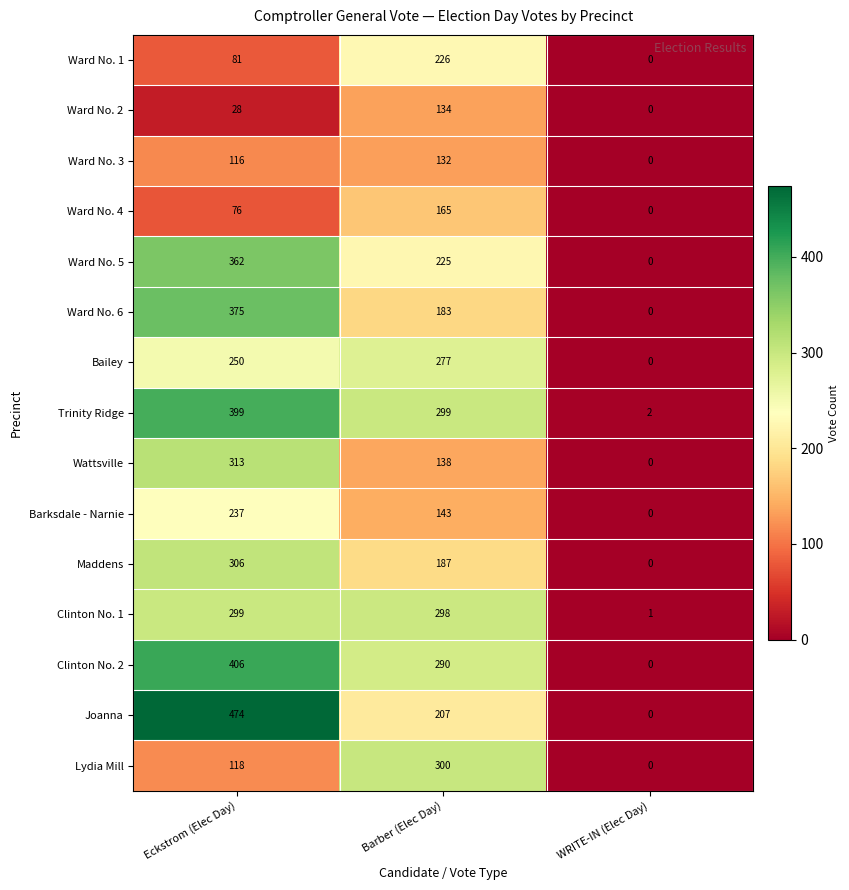

Which category has the highest value across all series?

Eckstrom (Elec Day)